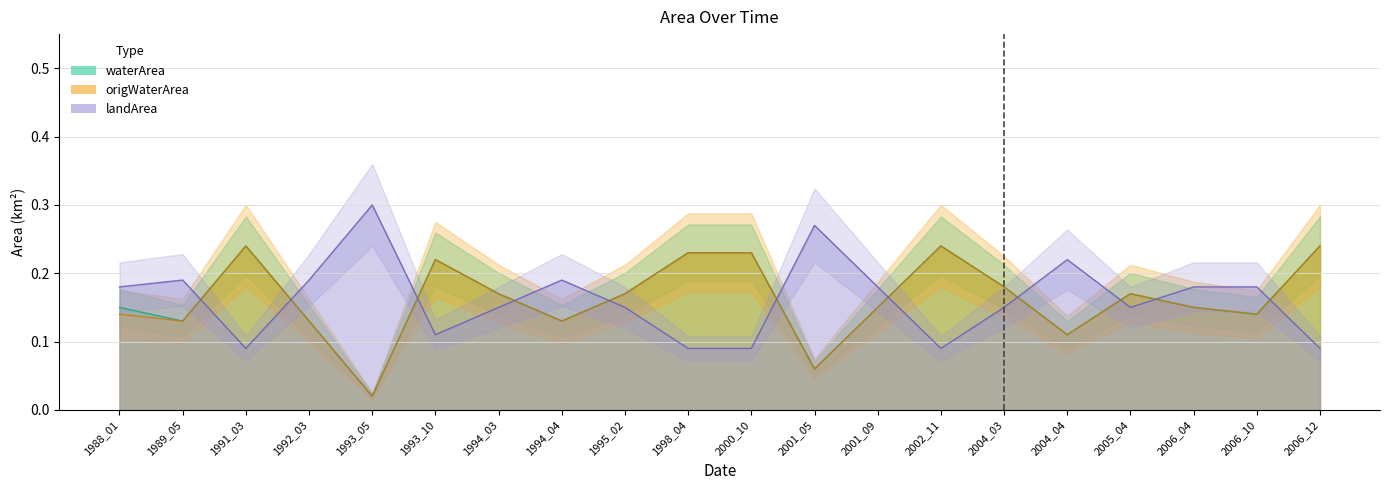

Which series changed the most between 1992_03 and 2000_10?

waterArea